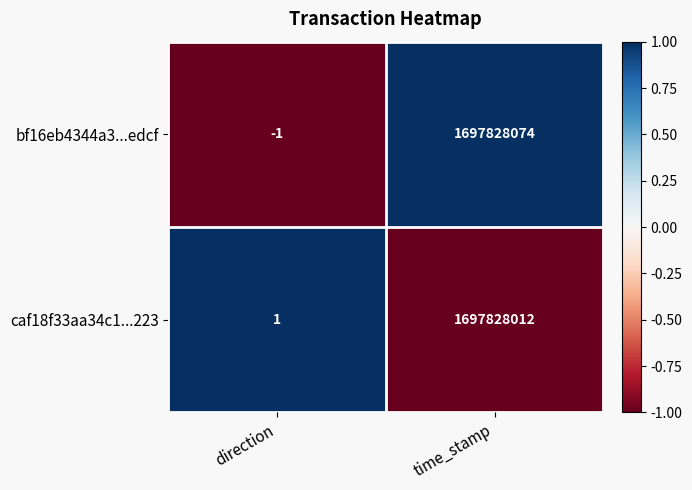

List the series in order of their peak value, lowest first.

caf18f33aa34c1...223, bf16eb4344a3...edcf